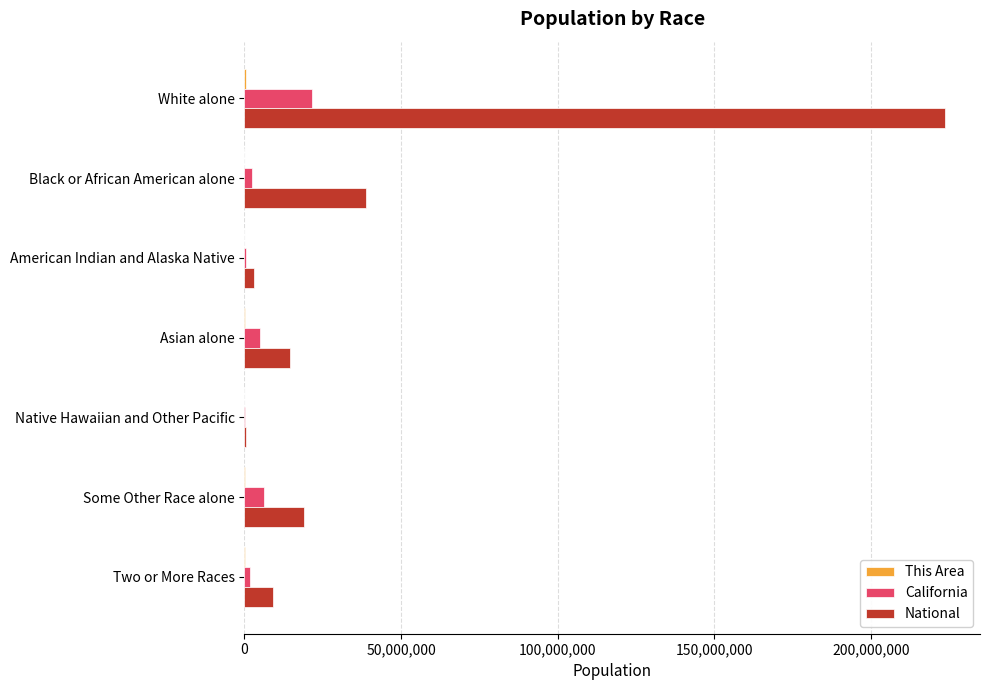

What is the average value of the National series?

44106505